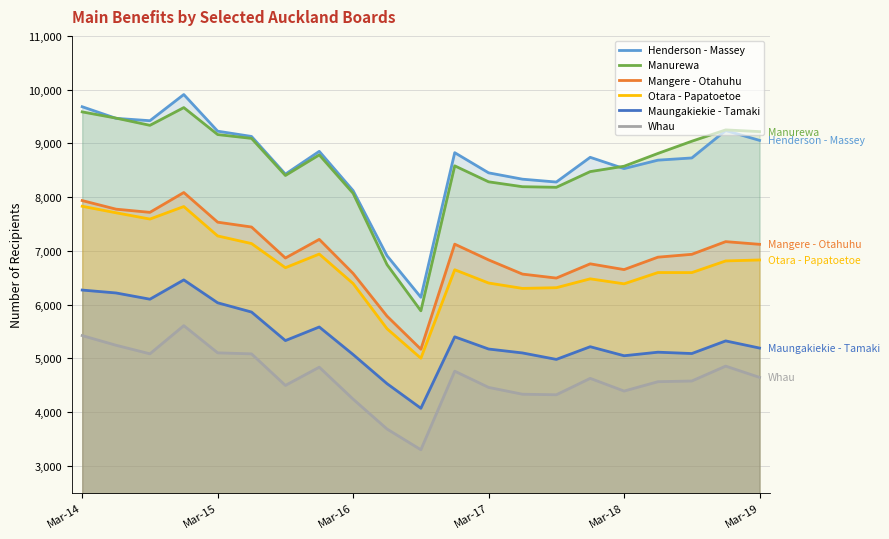

True or false: Mangere - Otahuhu and Maungakiekie - Tamaki intersect in this chart.

False